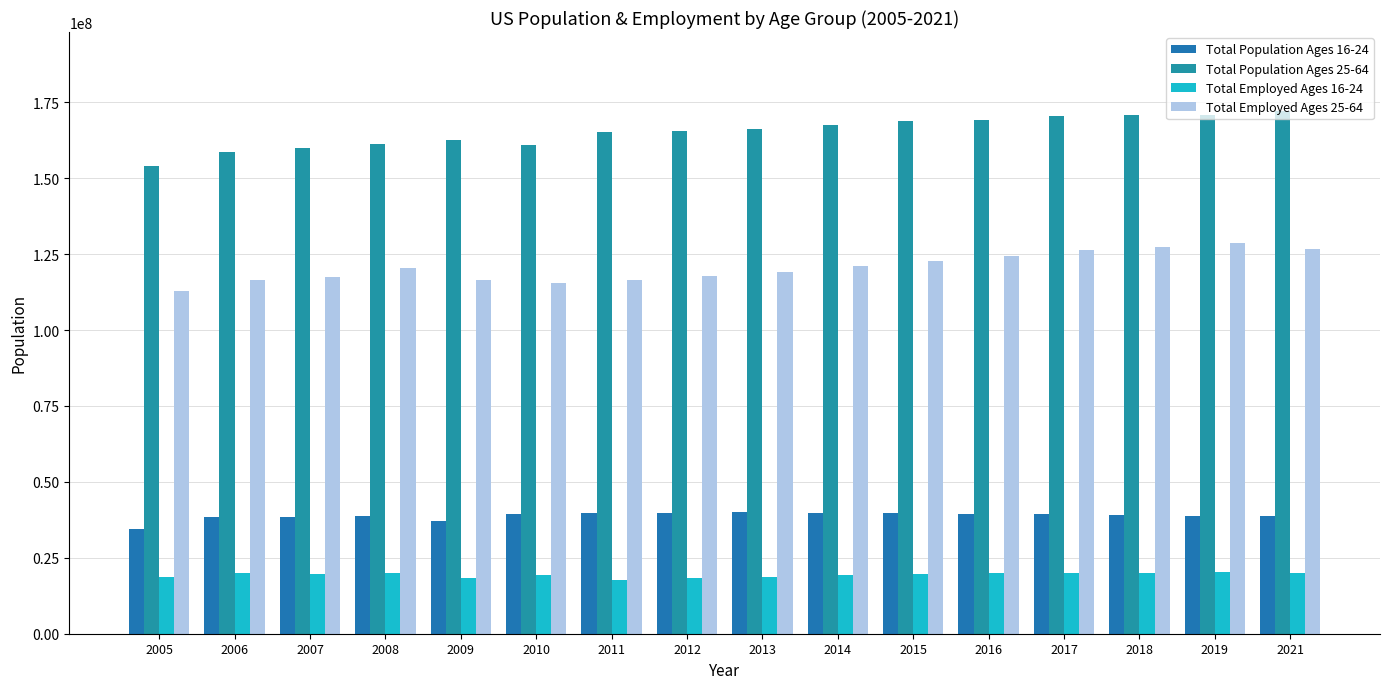

Which series has the widest spread of values?

Total Population Ages 25-64